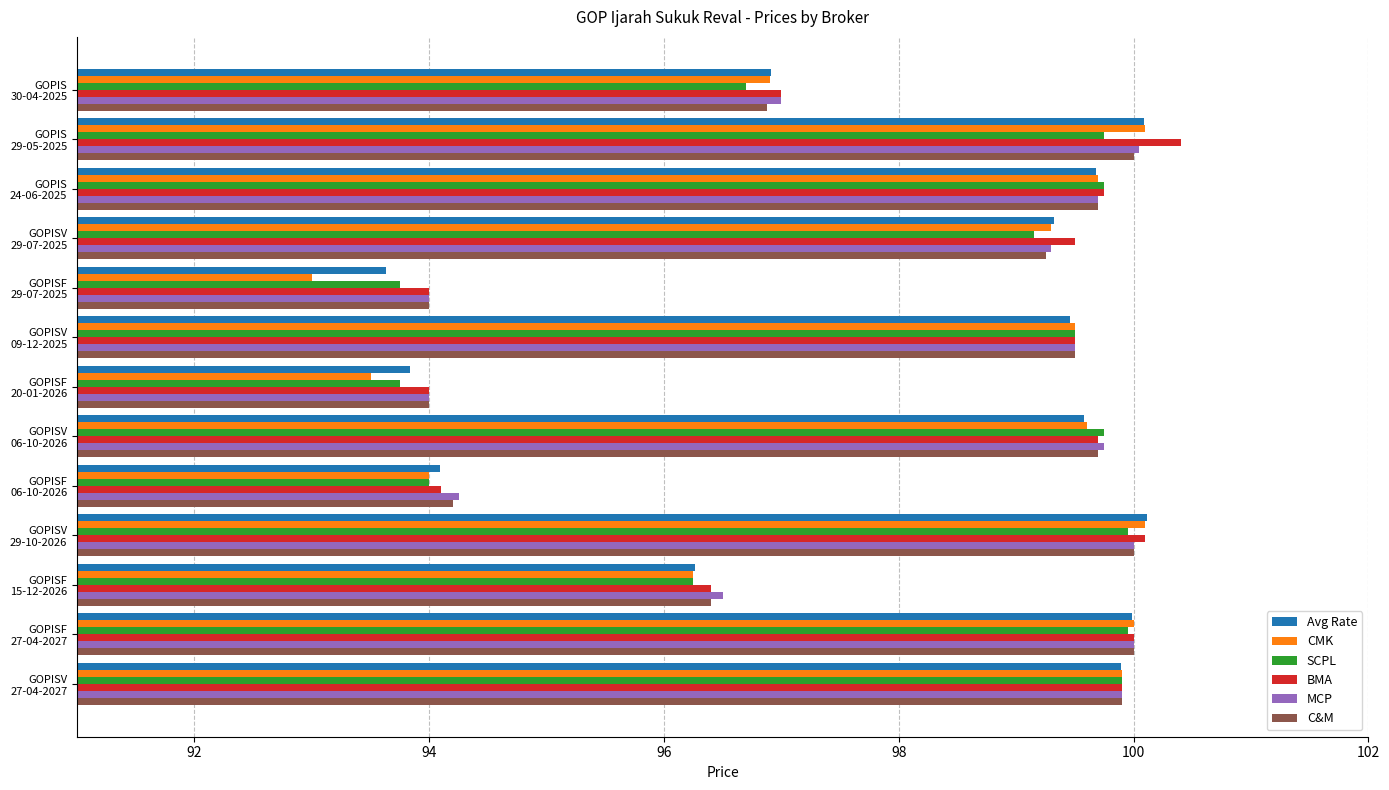

At how many categories does at least one series exceed 96?

10